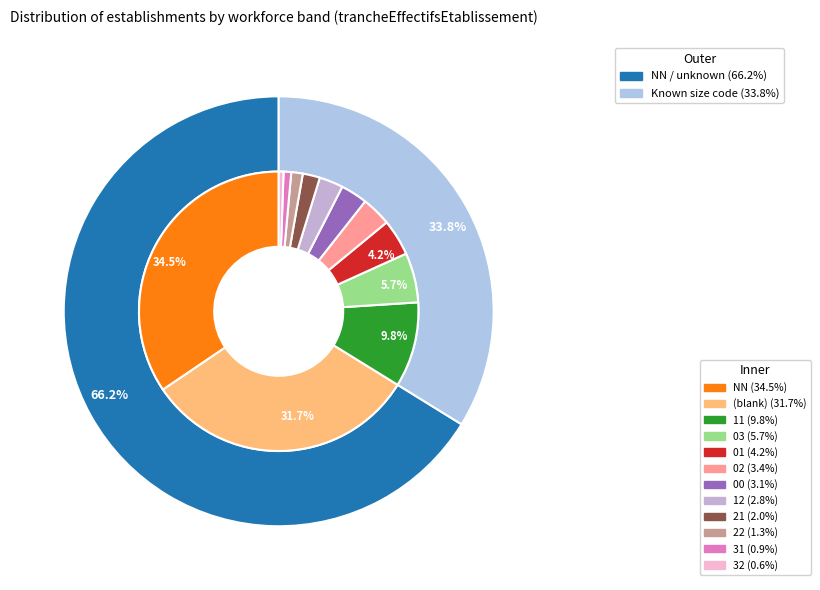

Is there any slice that represents more than half of the pie?

No